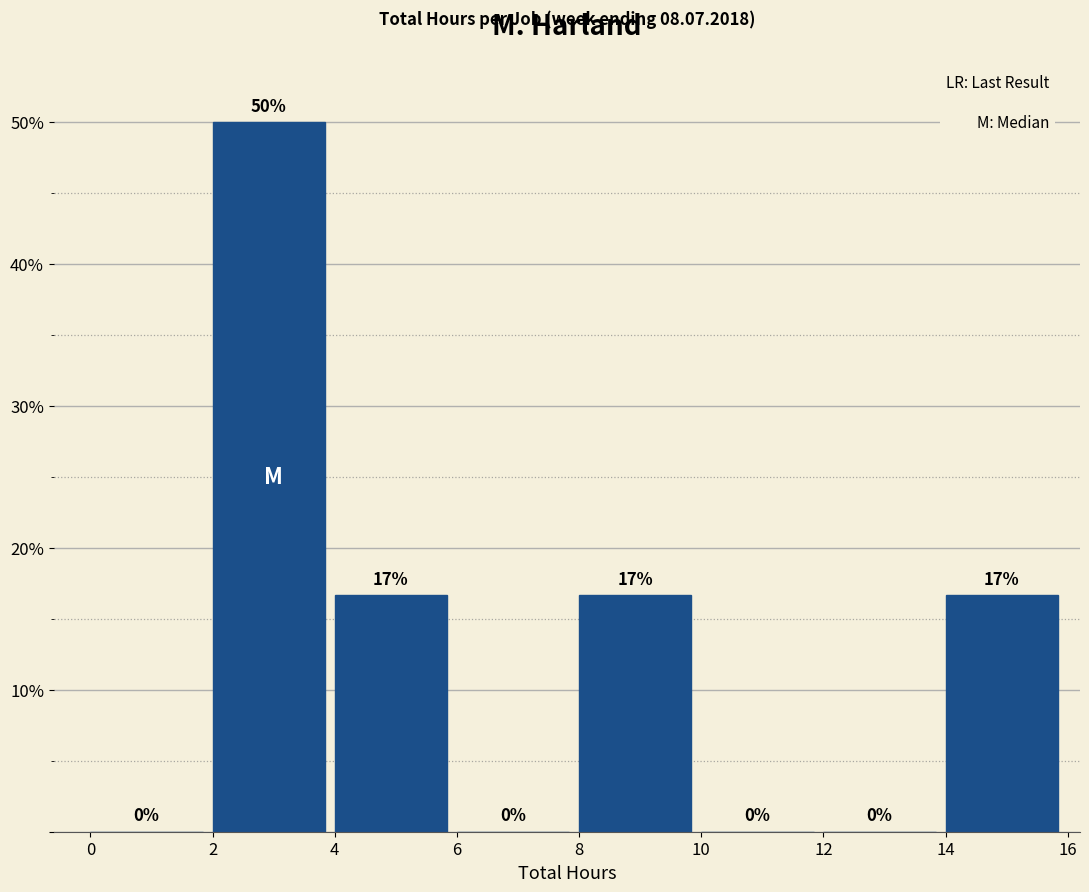

Which range on the x-axis has the tallest bar?

2 to 4